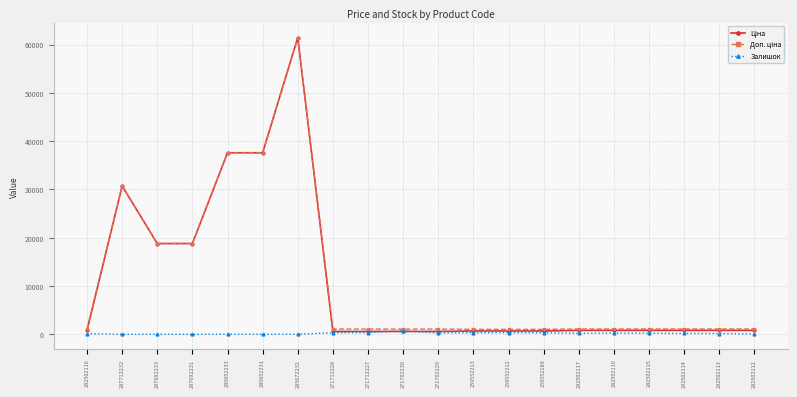

Is it true that Залишок equals 735.0 at 271702230?

True